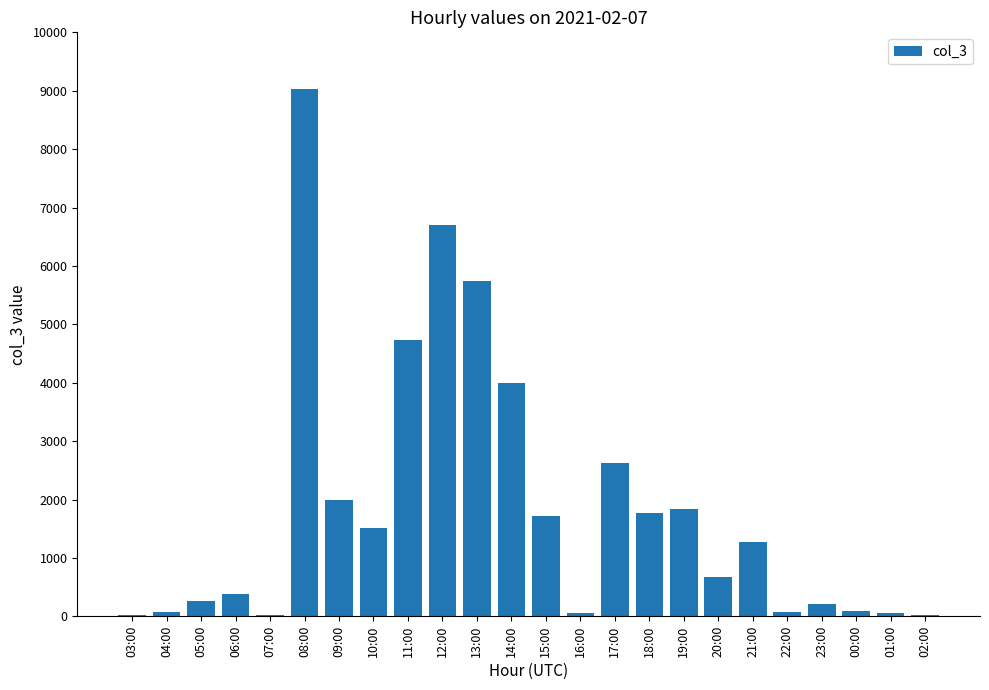

What is the greatest value displayed?

9034